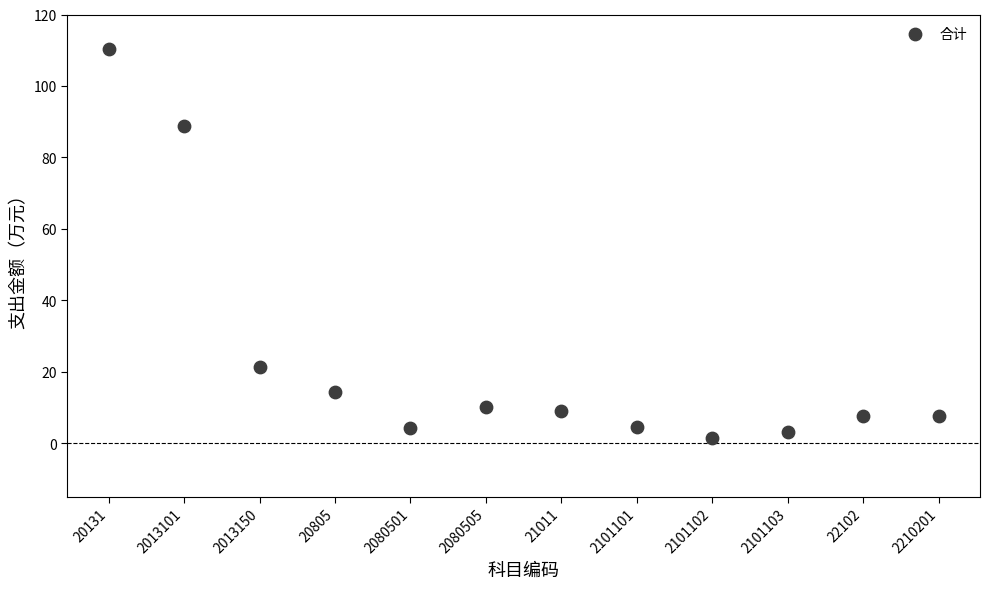

What is the average Y value?

23.5